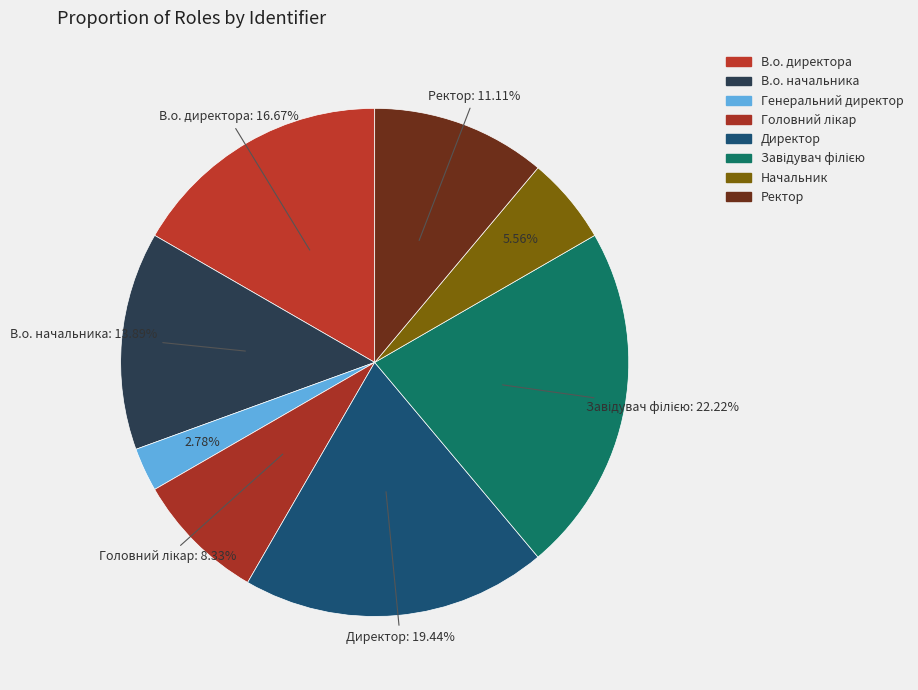

Is it true that Директор is 19% of the pie?

True